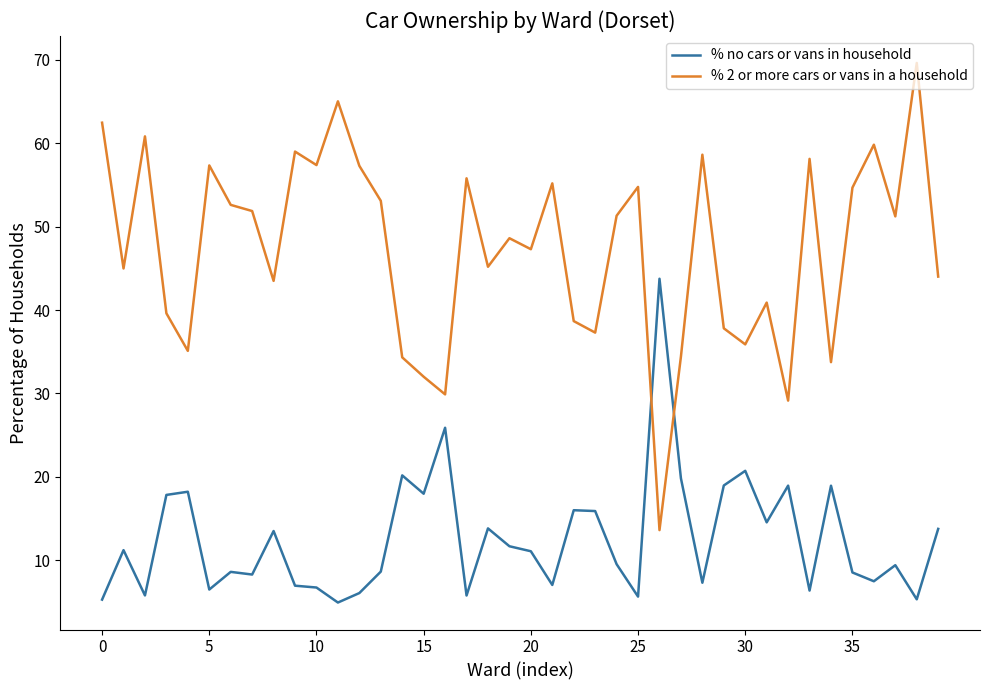

How many values in the % 2 or more cars or vans in a household series exceed 51?

20